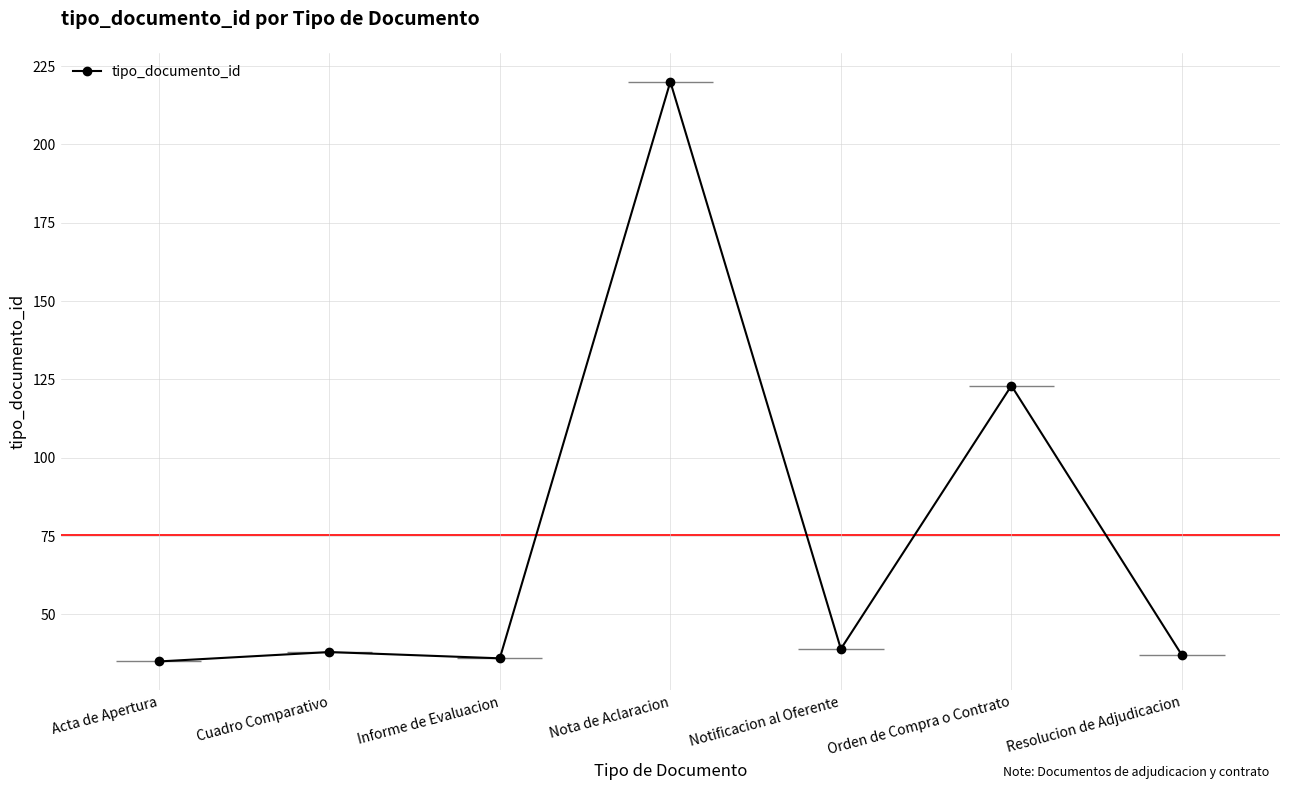

Does the chart display data point markers on the line(s)?

Yes